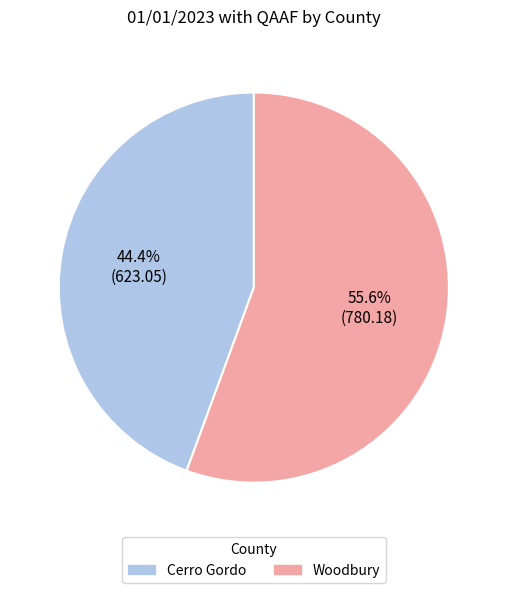

What percentage is the Cerro Gordo slice, to the nearest percent?

44%